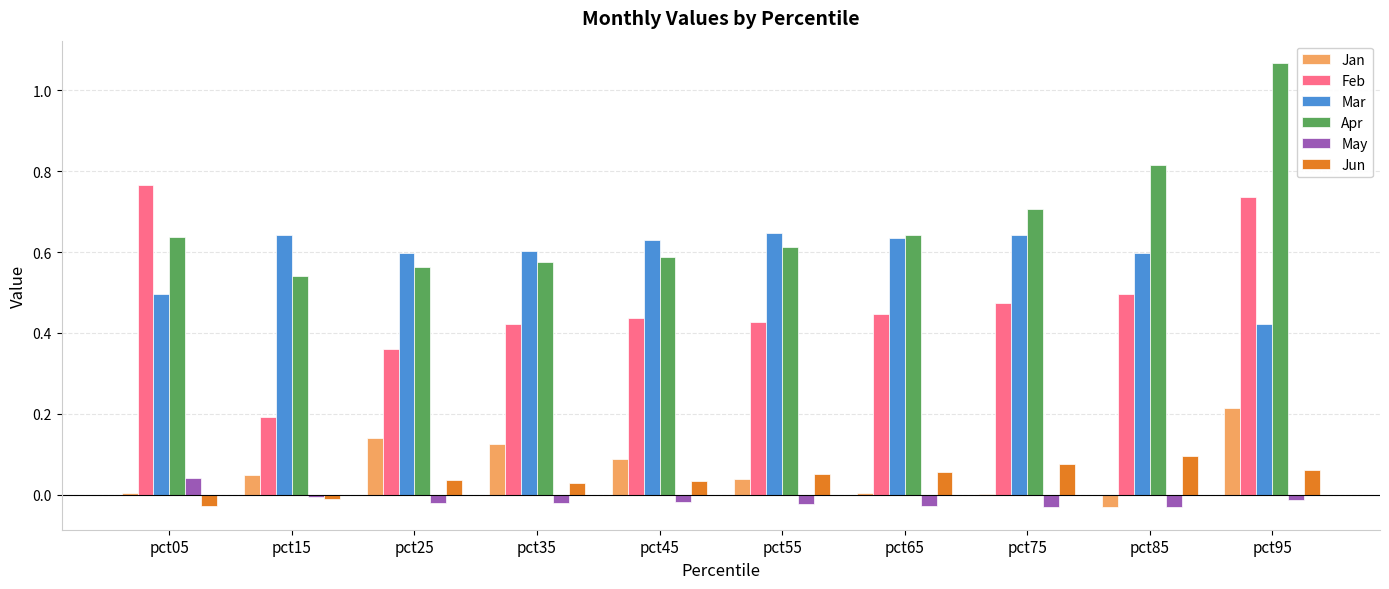

Count the Apr values in the range 0 to 1.

9